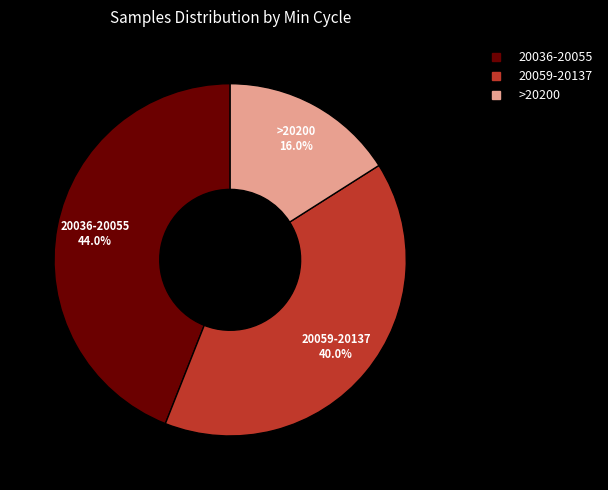

Does any single category account for the majority?

No